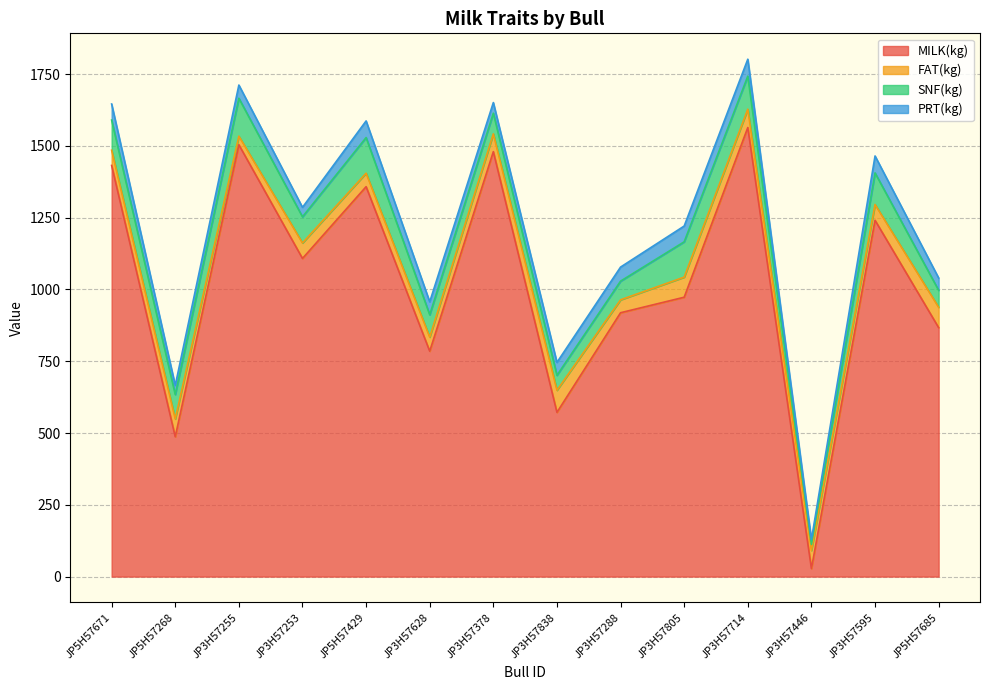

True or false: MILK(kg) and SNF(kg) intersect in this chart.

False